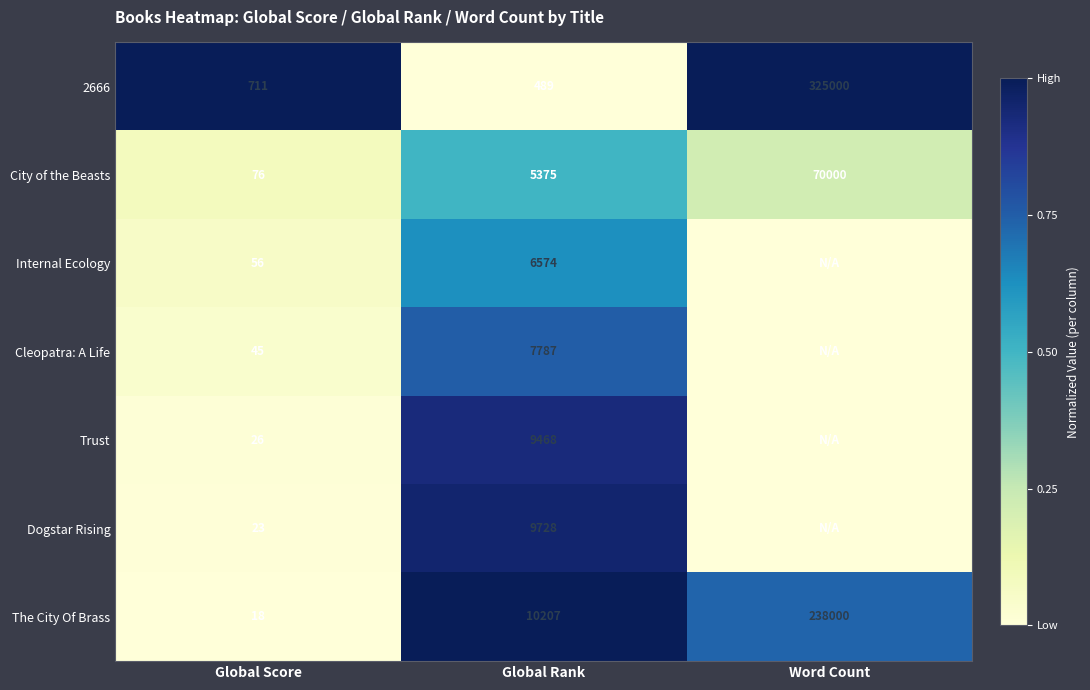

What is the total value across all series at Global Rank?

49628